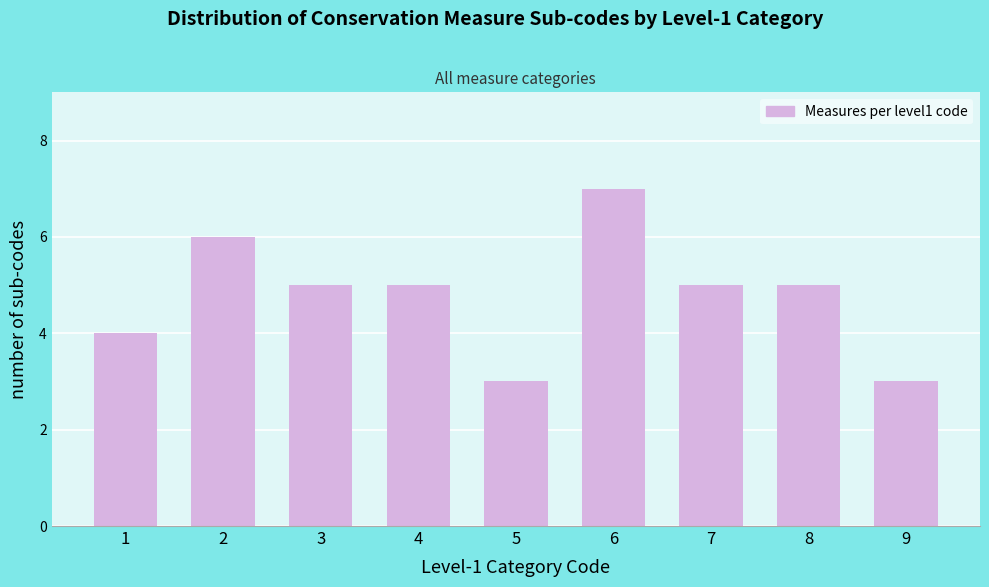

Reading left to right, list all the values displayed in this chart.

4	6	5	5	3	7	5	5	3